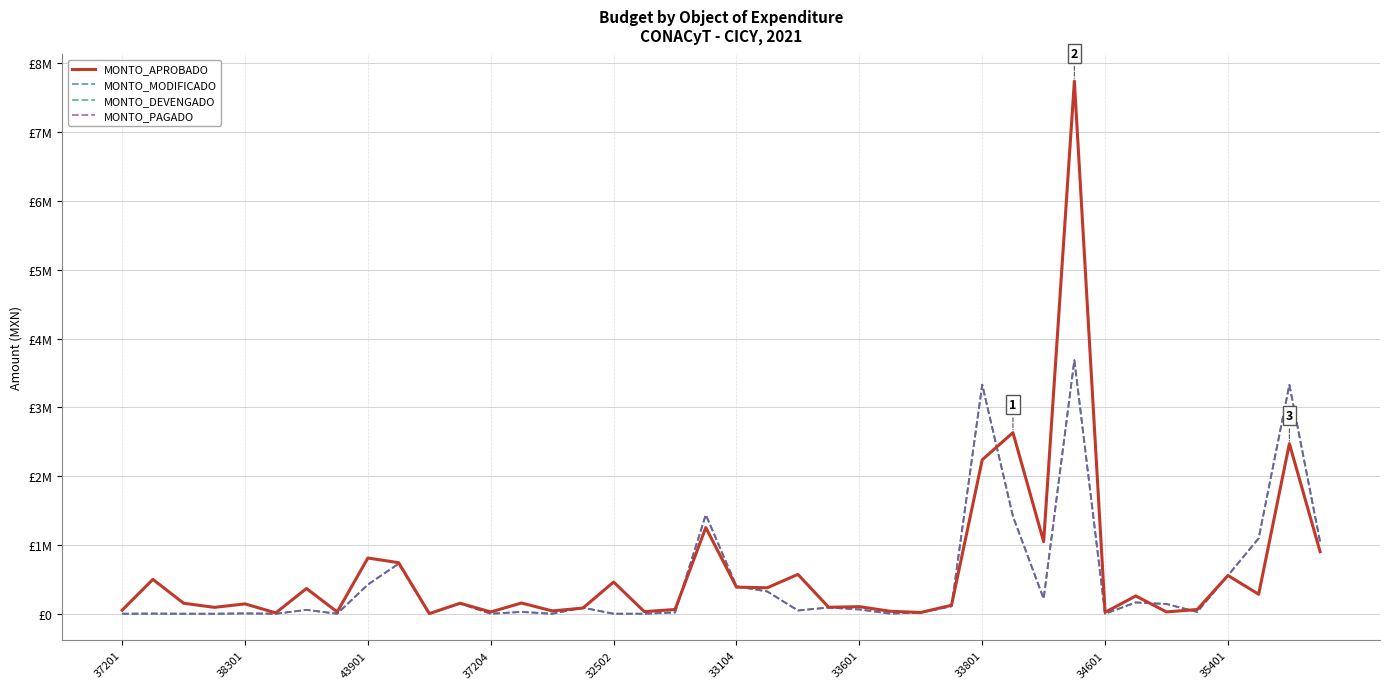

True or false: MONTO_DEVENGADO has more than 0 interior local peaks.

True